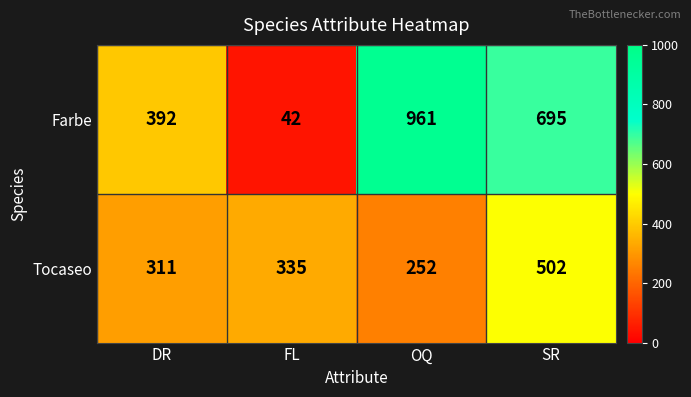

Which category has the lowest value in the Farbe series?

FL